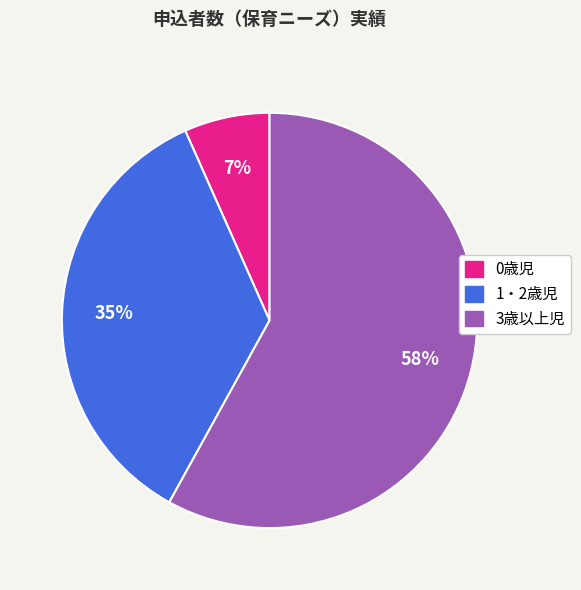

To the nearest percent, what portion does 0歳児 represent?

7%